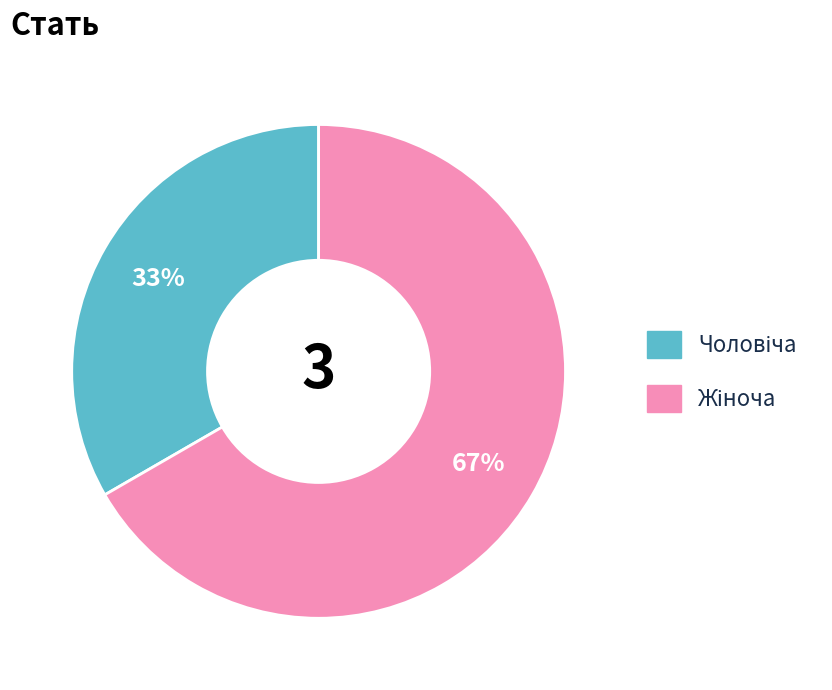

To the nearest percent, what is the average slice percentage?

50%